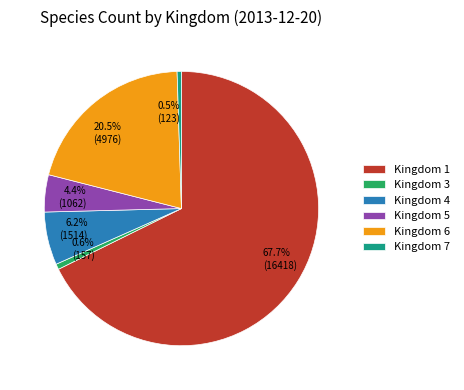

Does Kingdom 1 represent more than half of the total?

Yes